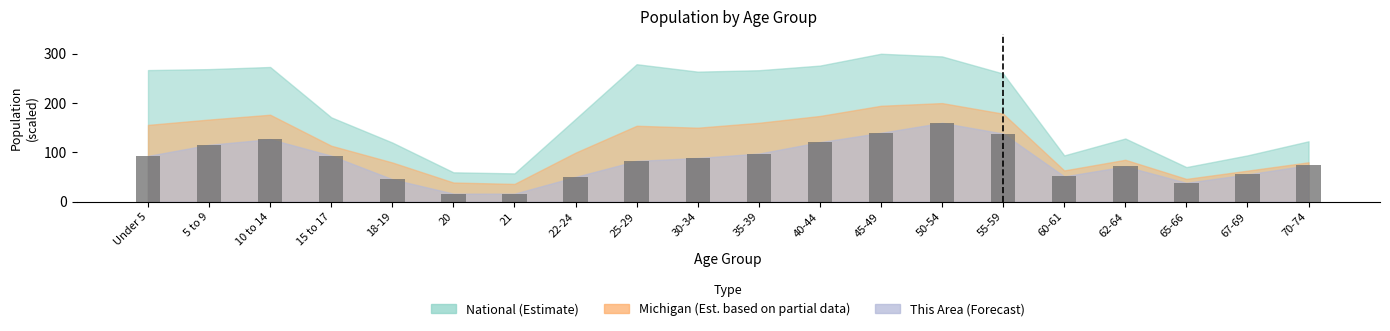

Is it true that the value at 45-49 is 139.8?

True